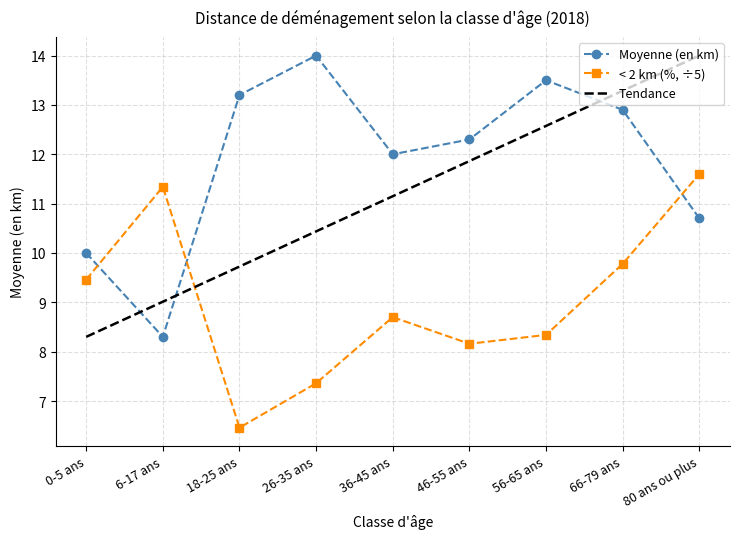

How many series are shown in this chart?

2